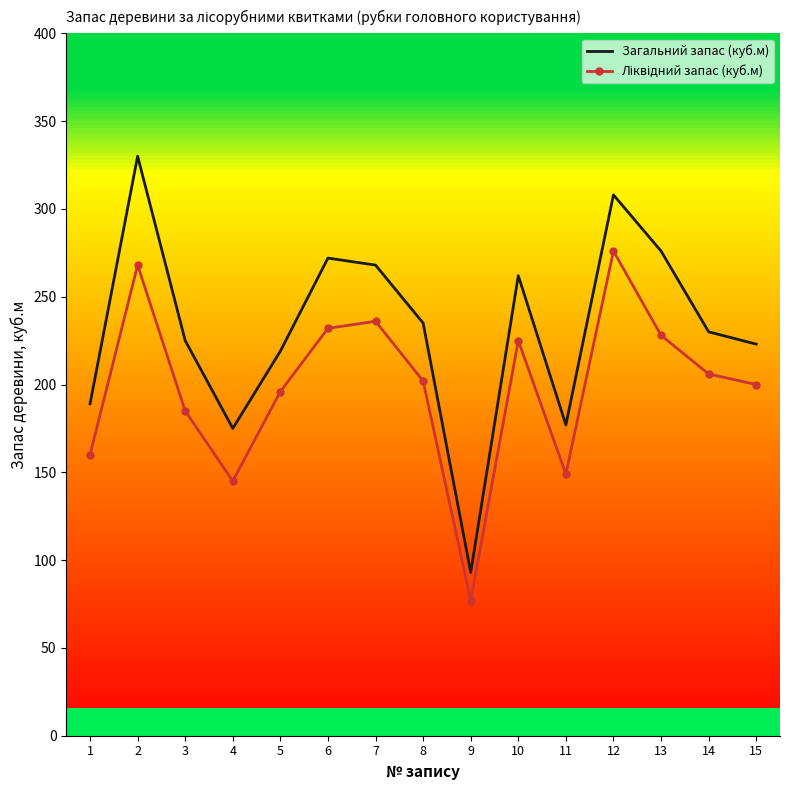

Reading left to right, list all the values displayed in this chart.

Загальний запас (куб.м): 1=189	2=330	3=225	4=175	5=219	6=272	7=268	8=235	9=93	10=262	11=177	12=308	13=276	14=230	15=223
Ліквідний запас (куб.м): 1=160	2=268	3=185	4=145	5=196	6=232	7=236	8=202	9=77	10=225	11=149	12=276	13=228	14=206	15=200